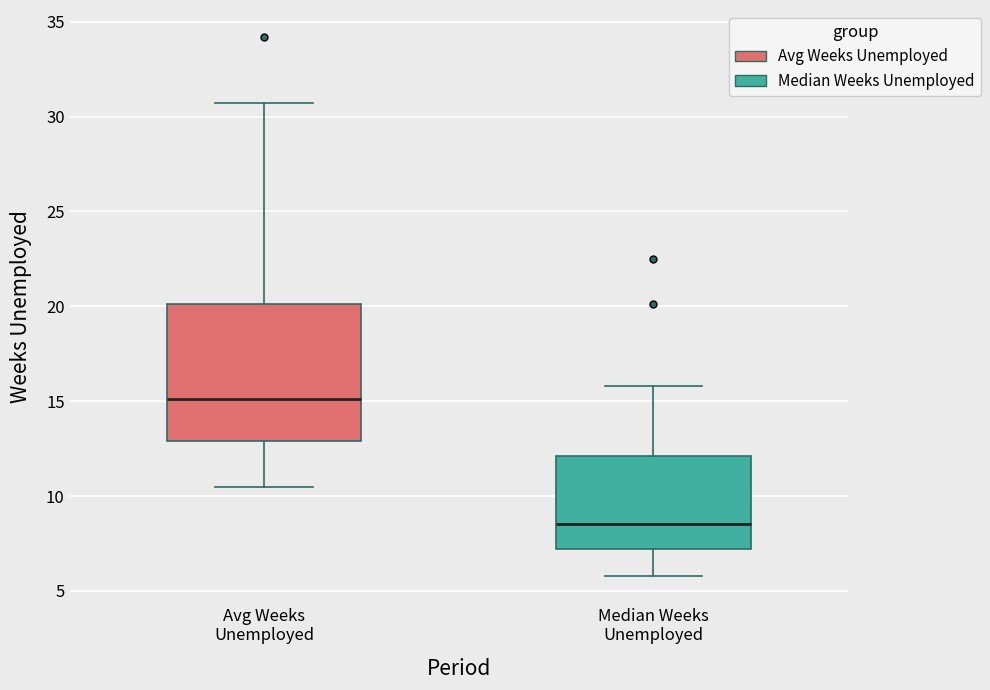

Reading left to right, transcribe this box plot: for each box, give where its median line is, the range the box spans, and where its two whiskers end, as read against the y-axis. The values are not printed on the chart, so give them approximately, as read against the axis.

Avg Weeks Unemployed: median 15.0, box 13.0 to 20.0, whiskers 10.5 to 30.5
Median Weeks Unemployed: median 8.5, box 7.0 to 12.0, whiskers 6.0 to 16.0